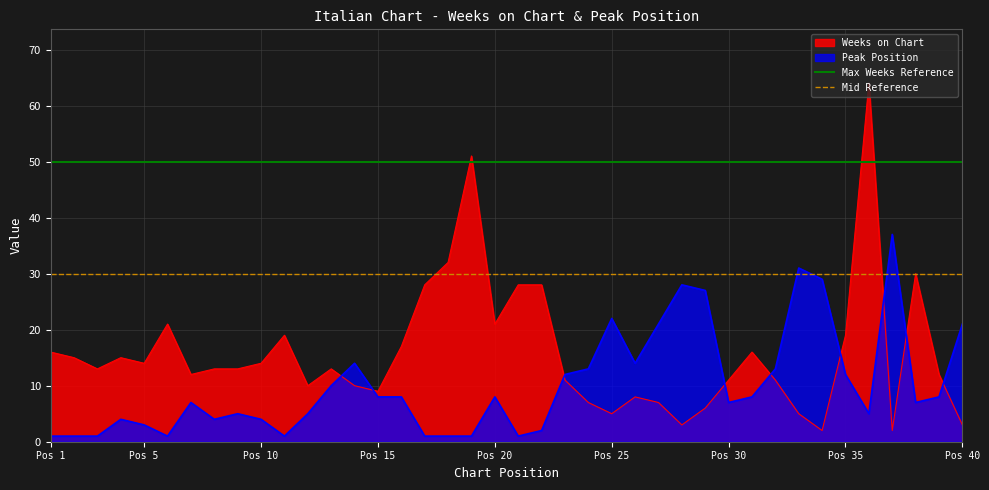

True or false: Peak Position and Weeks on Chart cross at least once.

True